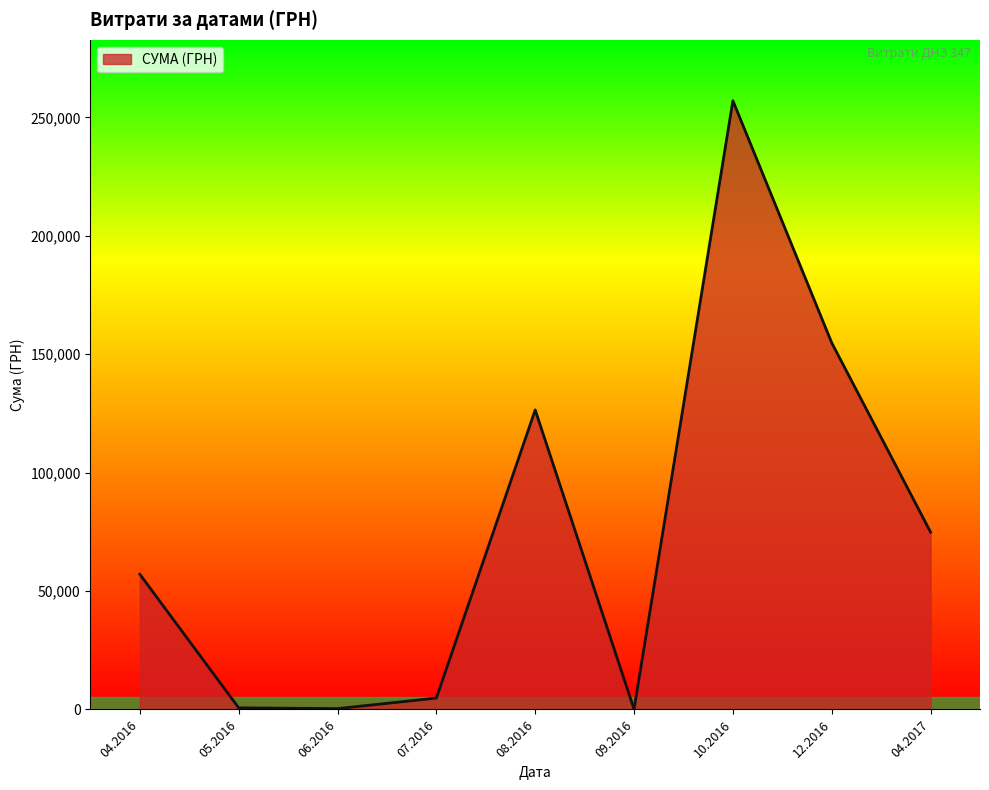

Is it true that the value at 04.2017 is 29404.6?

False